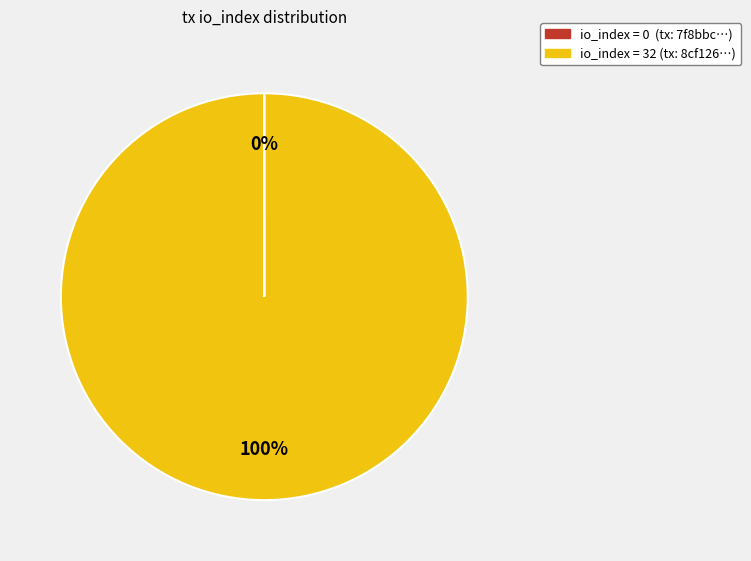

To the nearest percent, what is the difference between the largest and smallest slice percentages?

100%